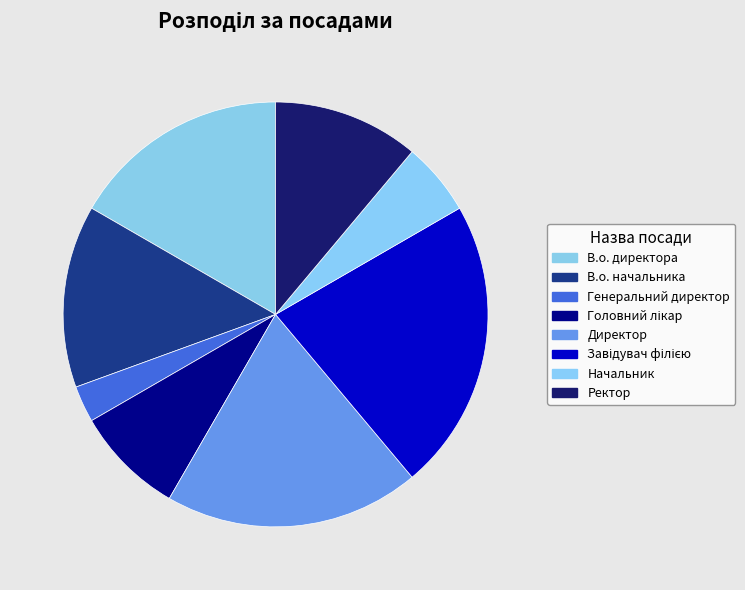

Count the number of slices in the pie.

8